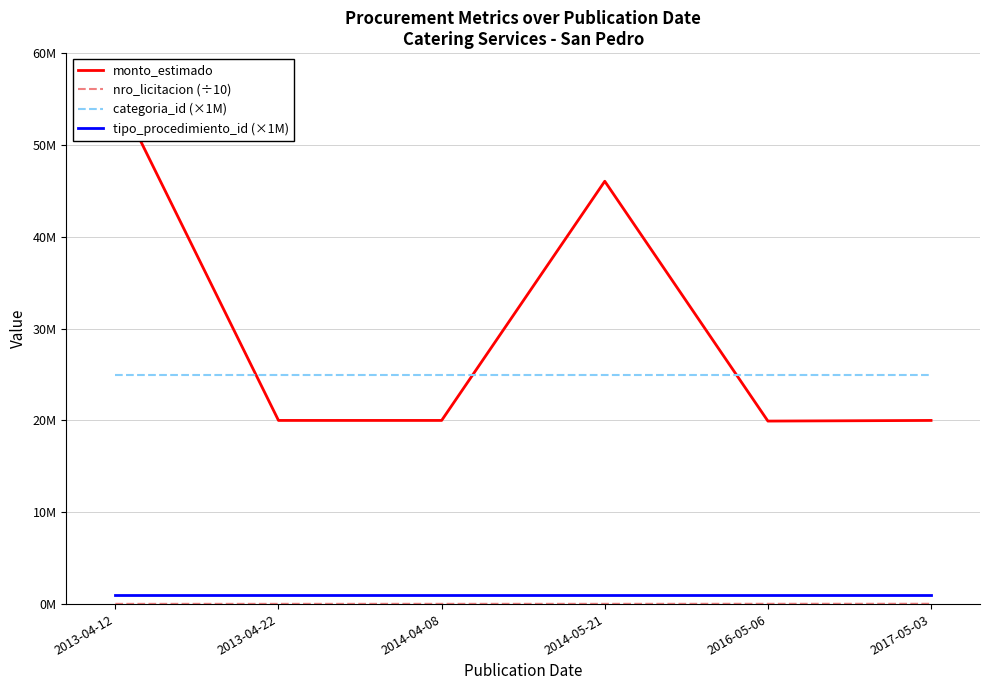

Which category has the lowest value in the monto_estimado series?

2016-05-06